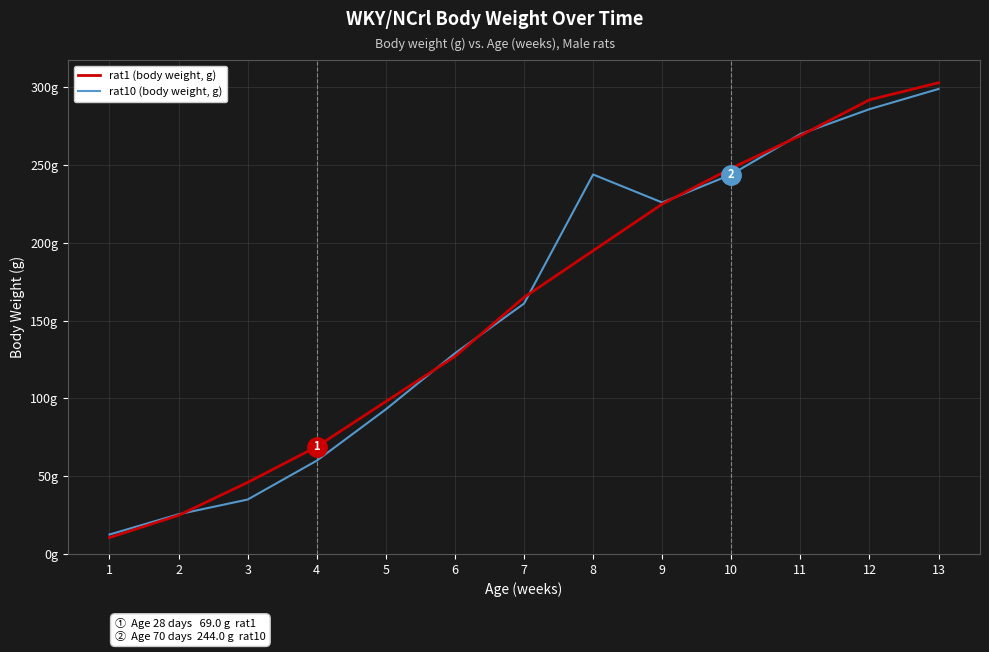

What are all the series names shown in the legend?

rat1 (body weight, g), rat10 (body weight, g)